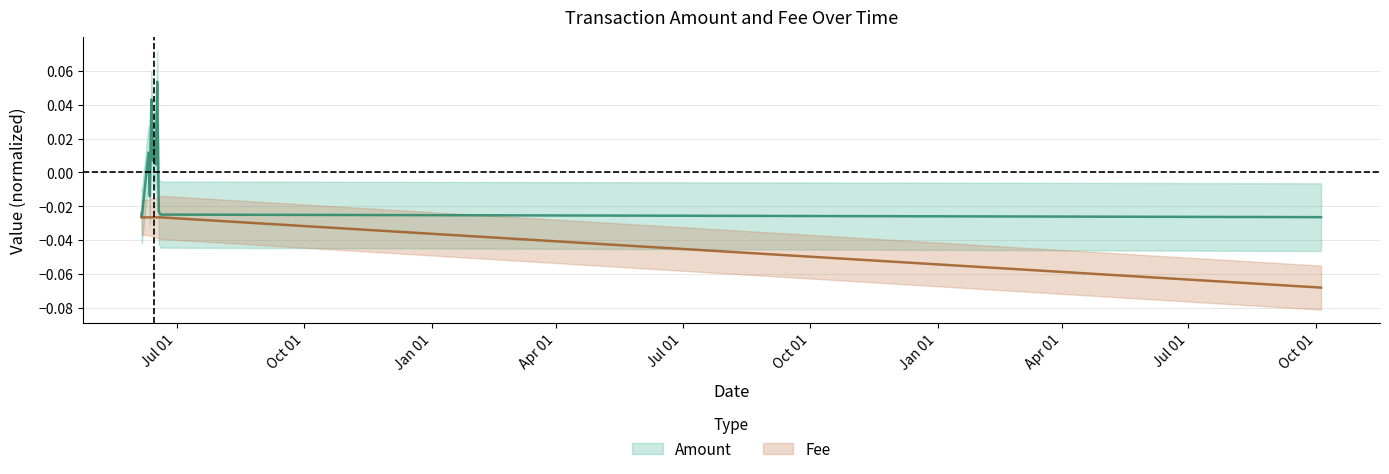

Where does the Amount series first go above 0?

2017-06-10 19:04:18